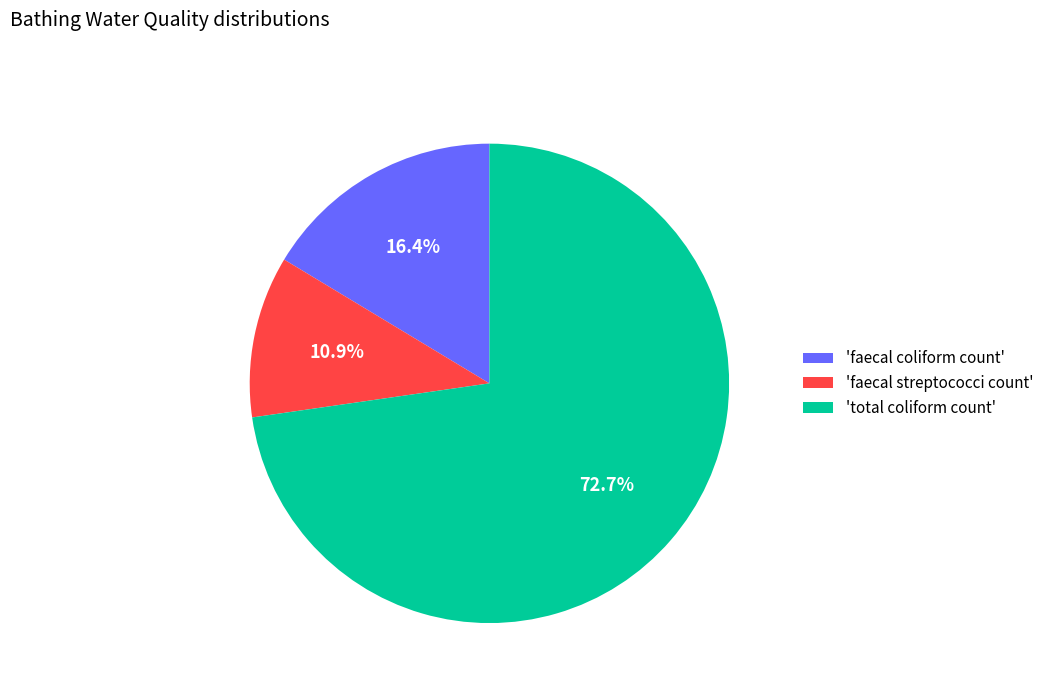

How many segments does this pie chart have?

3